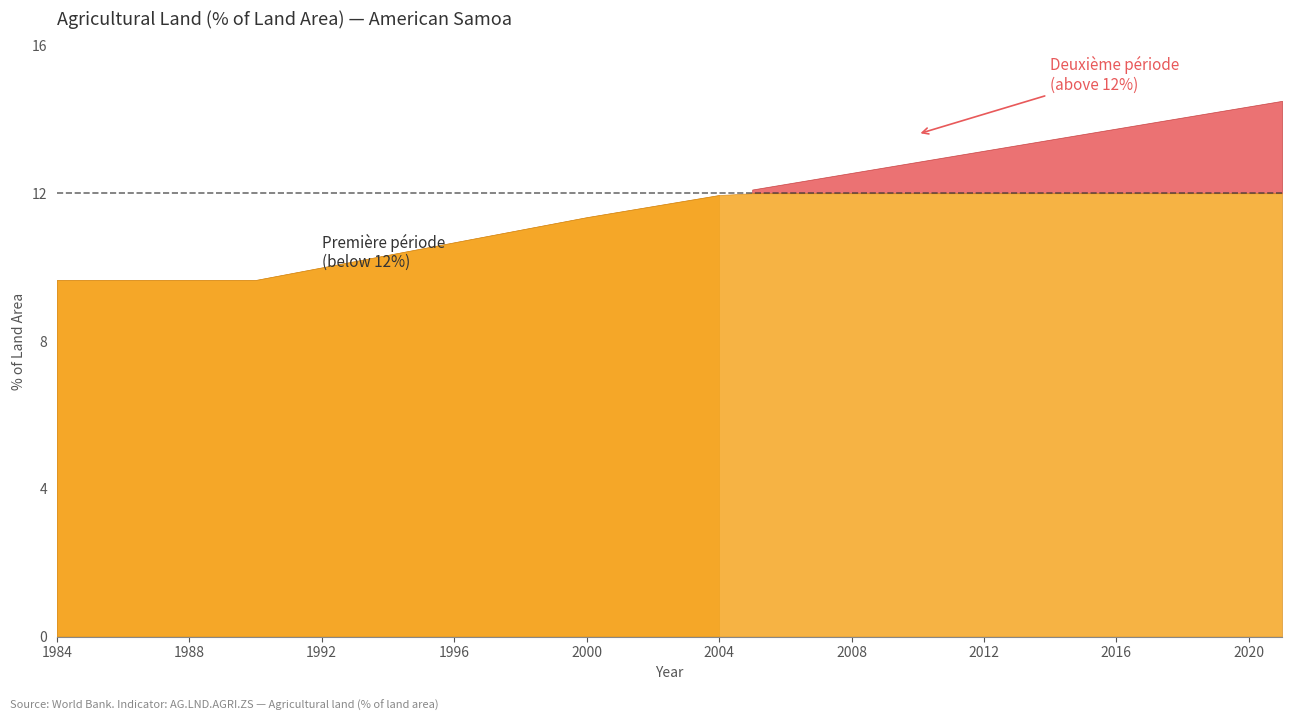

What is the change in value from 1986 to 2004?

+2.3